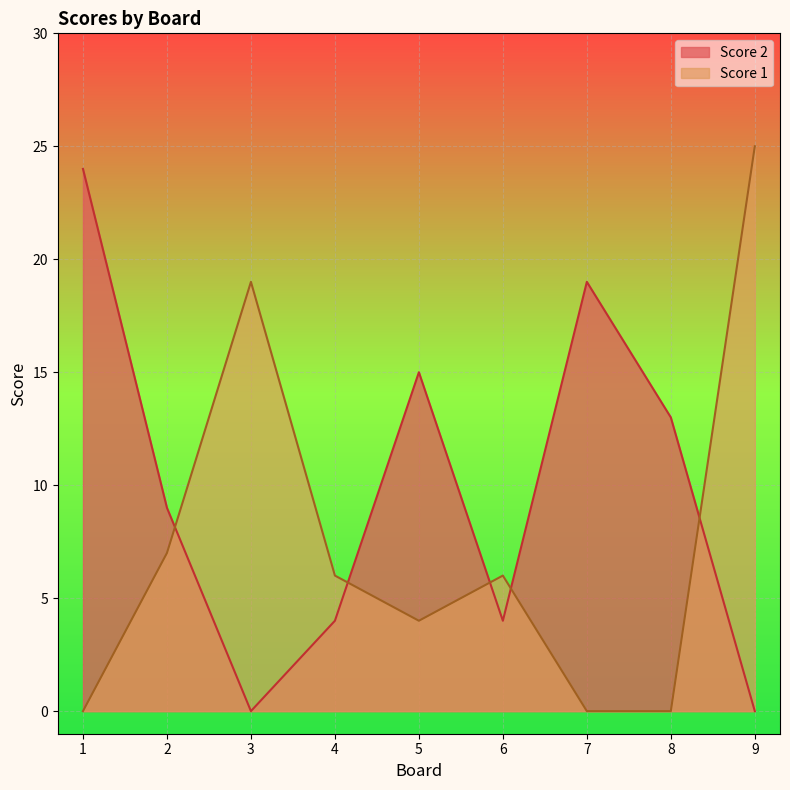

List the series in order of their peak value, lowest first.

Score 2, Score 1